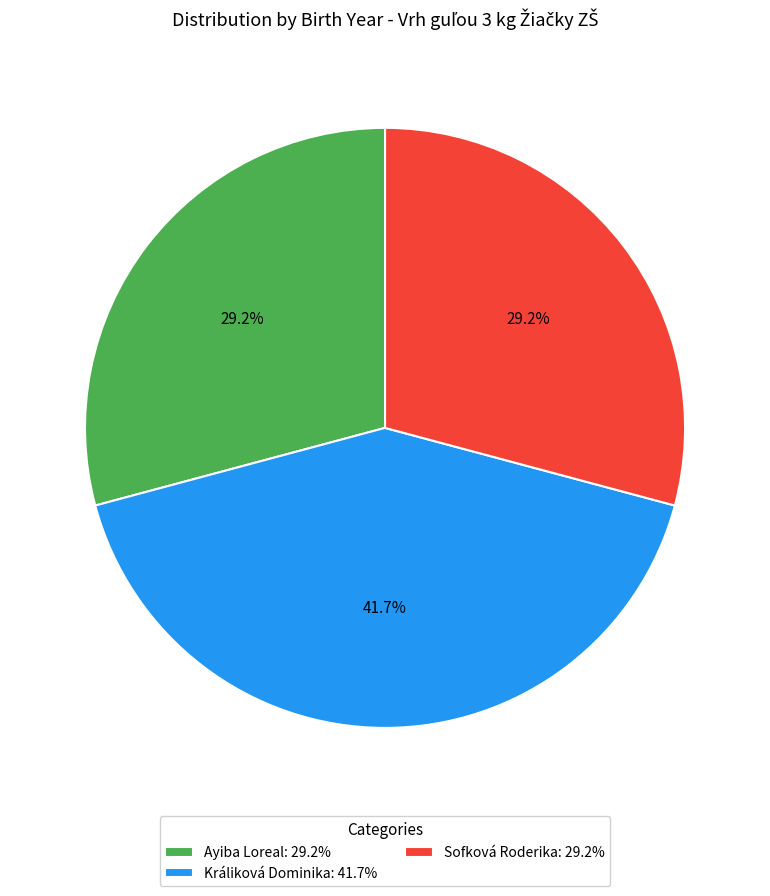

What percentage is the Ayiba Loreal slice, to the nearest percent?

29%